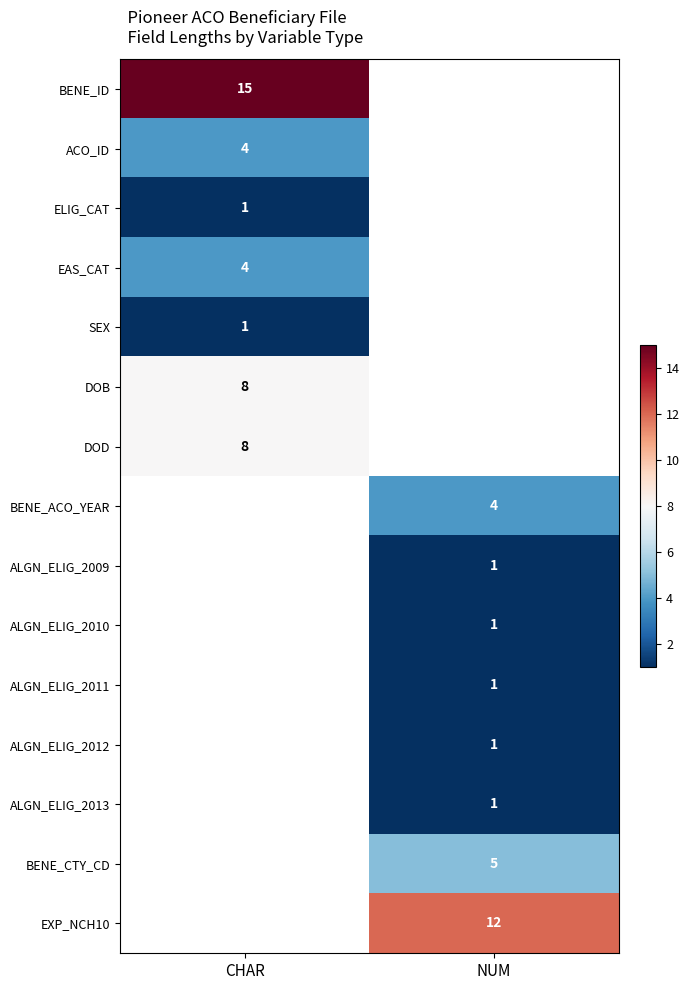

The ELIG_CAT series shows 1 at CHAR. True or false?

True